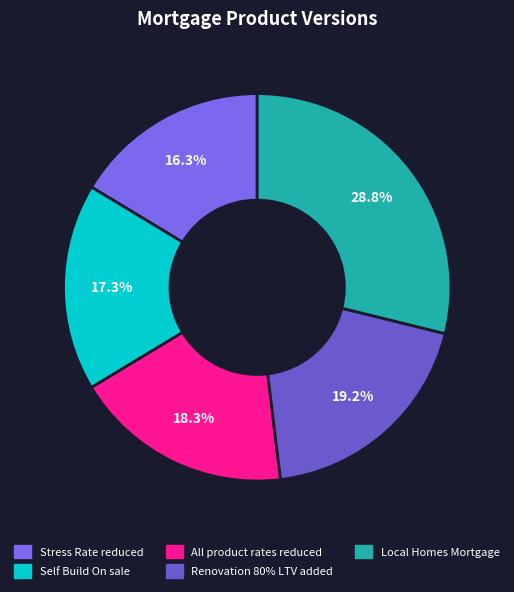

How many slices are in this pie chart?

5